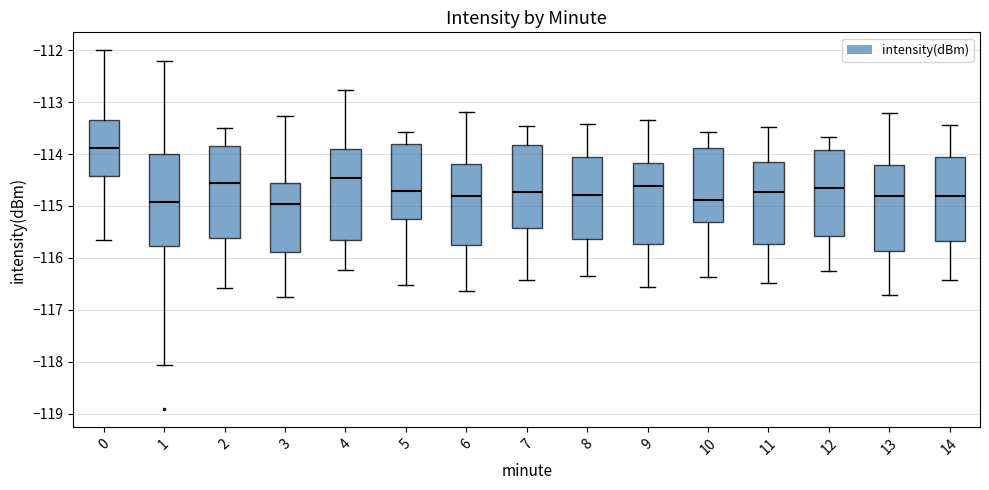

Which box's median line is the highest?

0